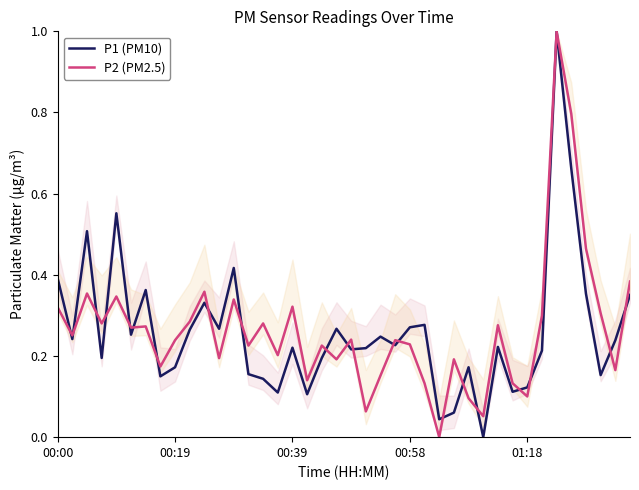

At which label is P2 (PM2.5) closest to 0?

26